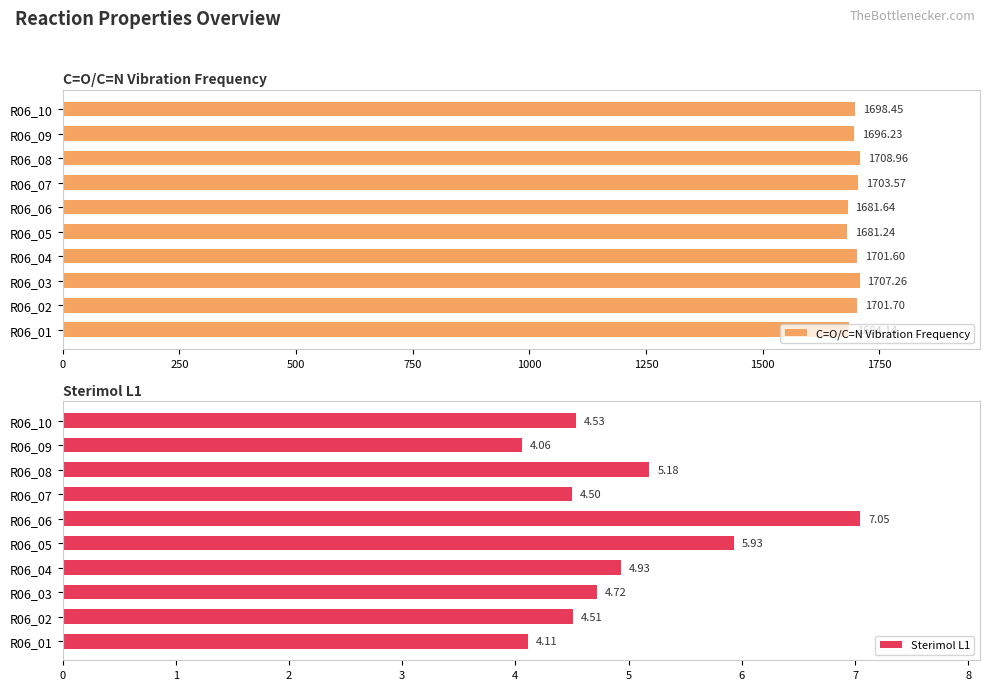

Rank the categories by C=O/C=N Vibration Frequency value from highest to lowest.

R06_08, R06_03, R06_07, R06_02, R06_04, R06_10, R06_09, R06_01, R06_06, R06_05